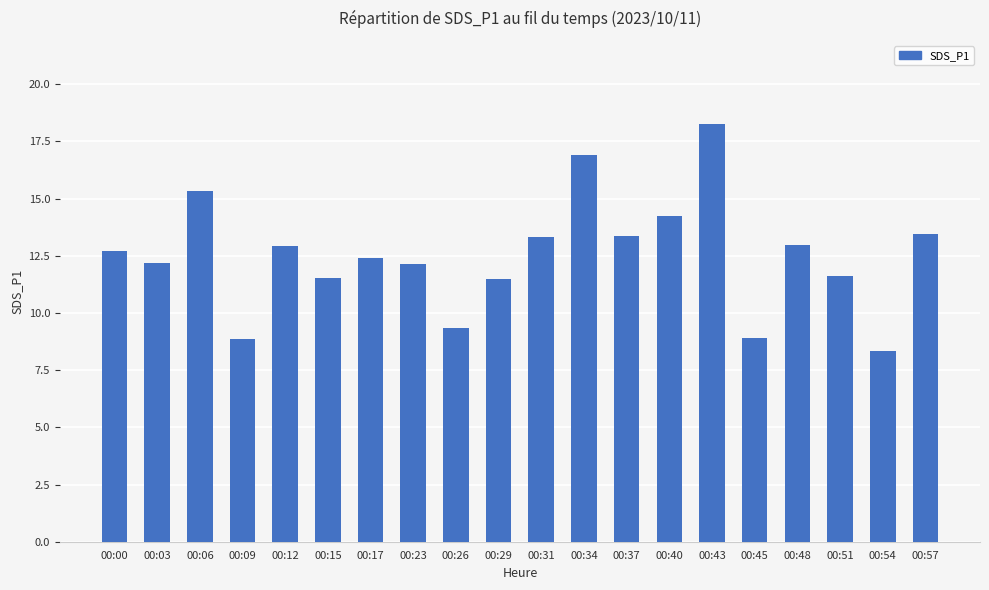

Which label corresponds to the smallest value in the chart?

00:54